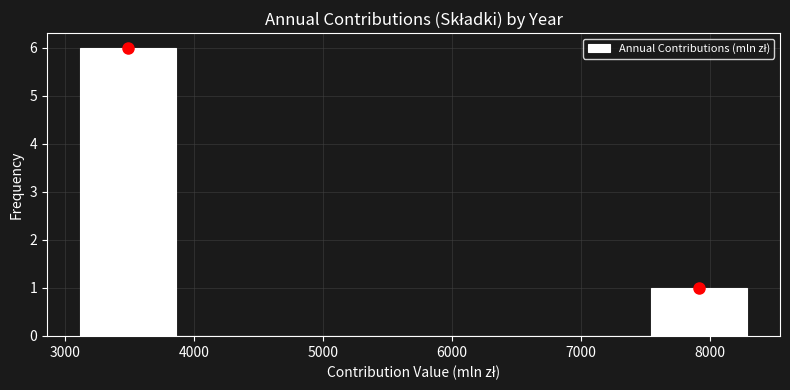

What is the height of the bar covering 7500 to 8300 on the x-axis? Neither the bar edges nor the heights are printed on the chart, so give them approximately, as read against the axes.

1